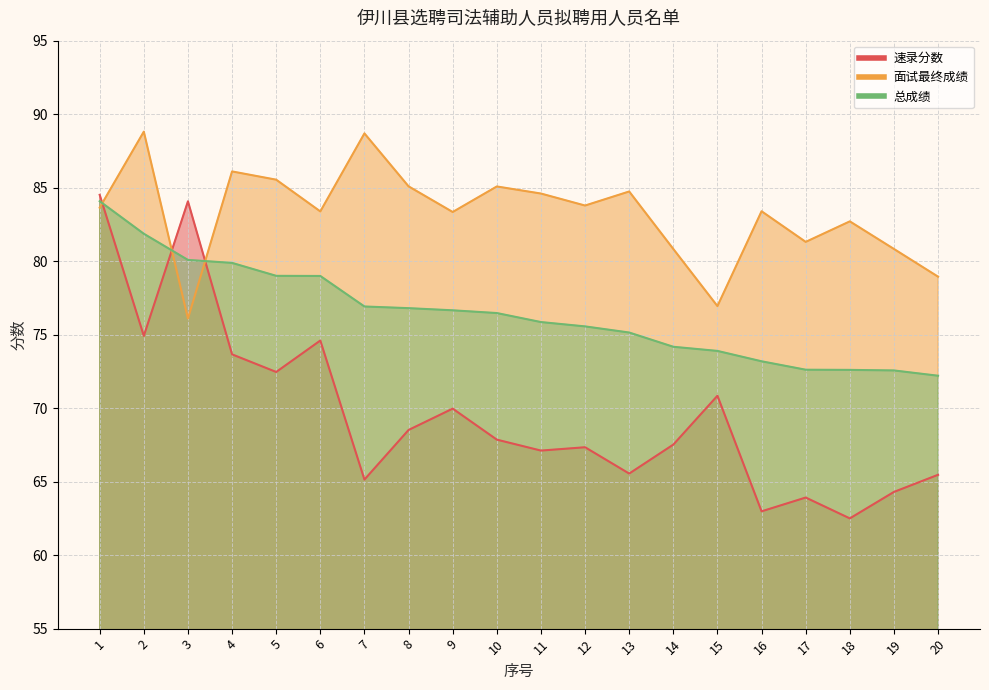

Is it true that 面试最终成绩 equals 56.8 at 17?

False